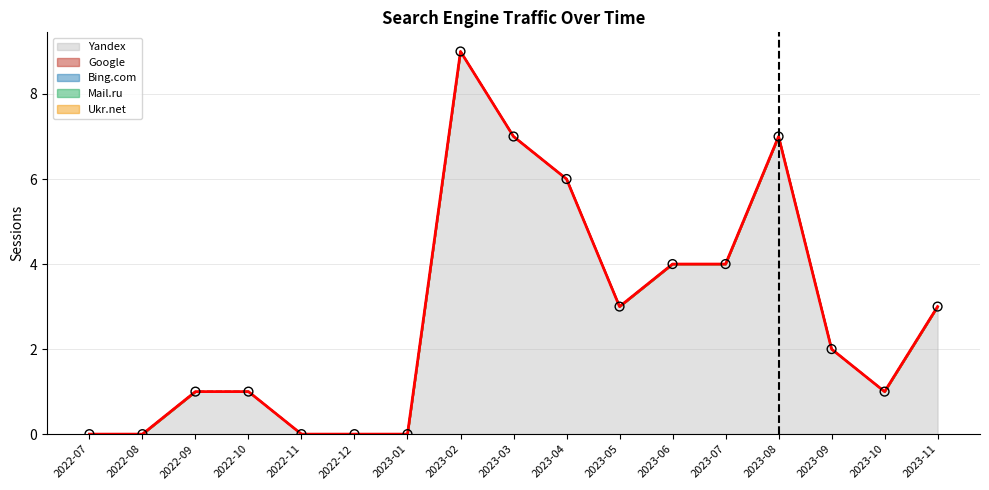

Which series reaches the maximum Y coordinate?

Yandex